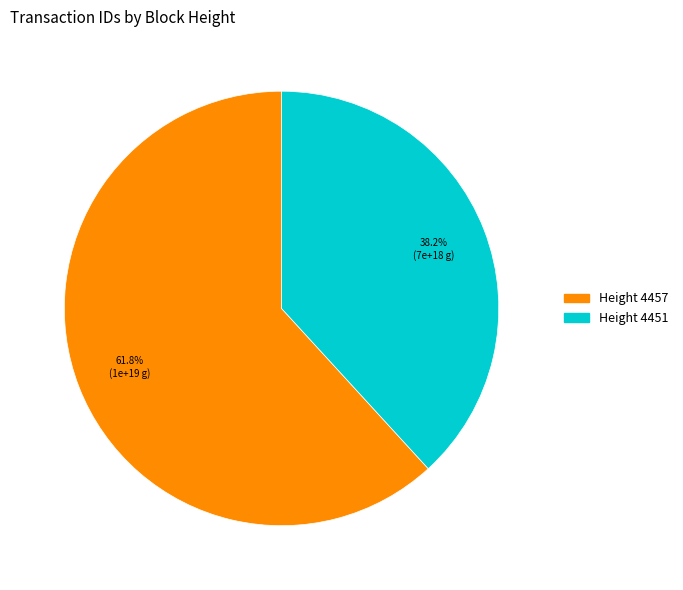

Is there a majority slice in this chart?

Yes